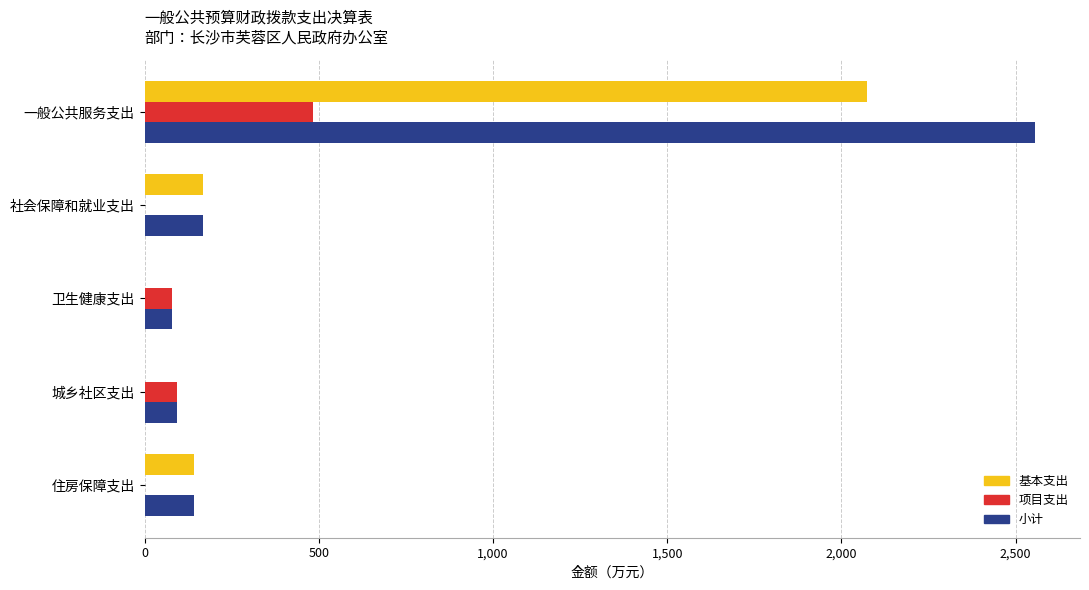

What is the sum of all 小计 values?

3037.1